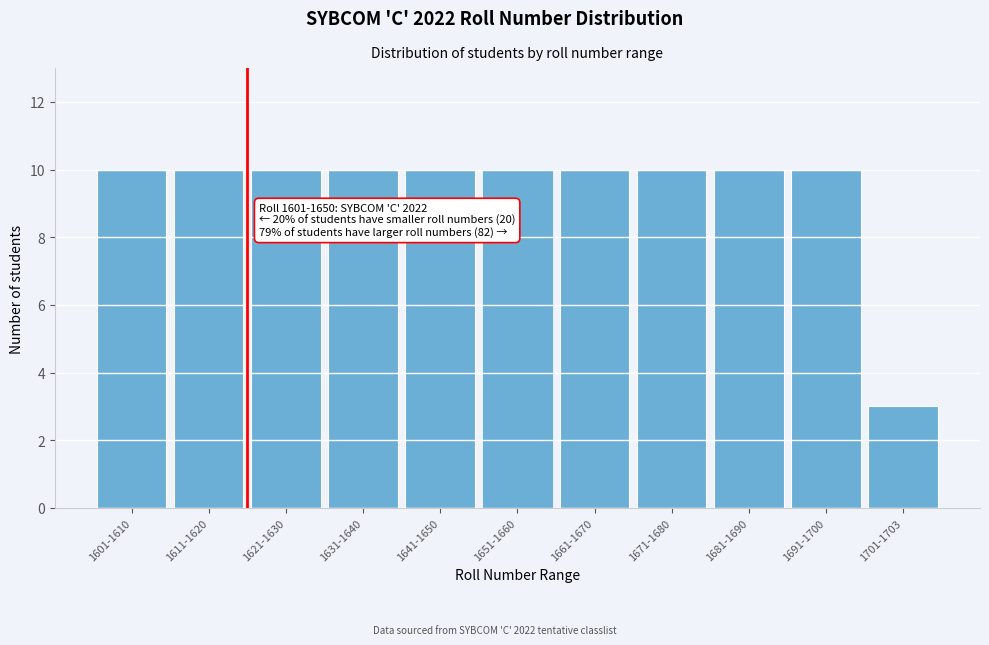

Reading left to right, transcribe all the data shown in this chart.

10	10	10	10	10	10	10	10	10	10	3